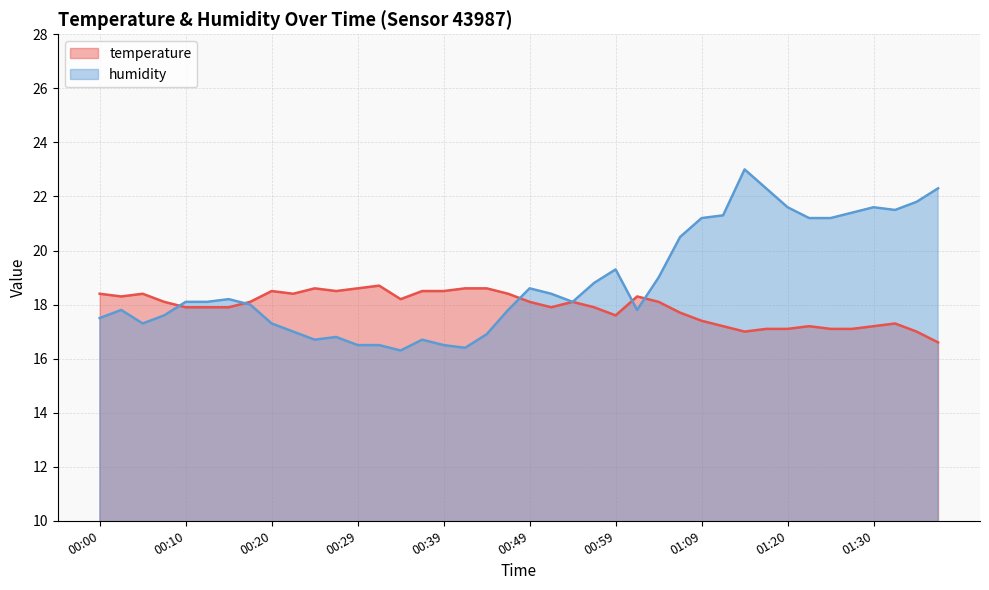

What is the average value of the temperature series?

17.9